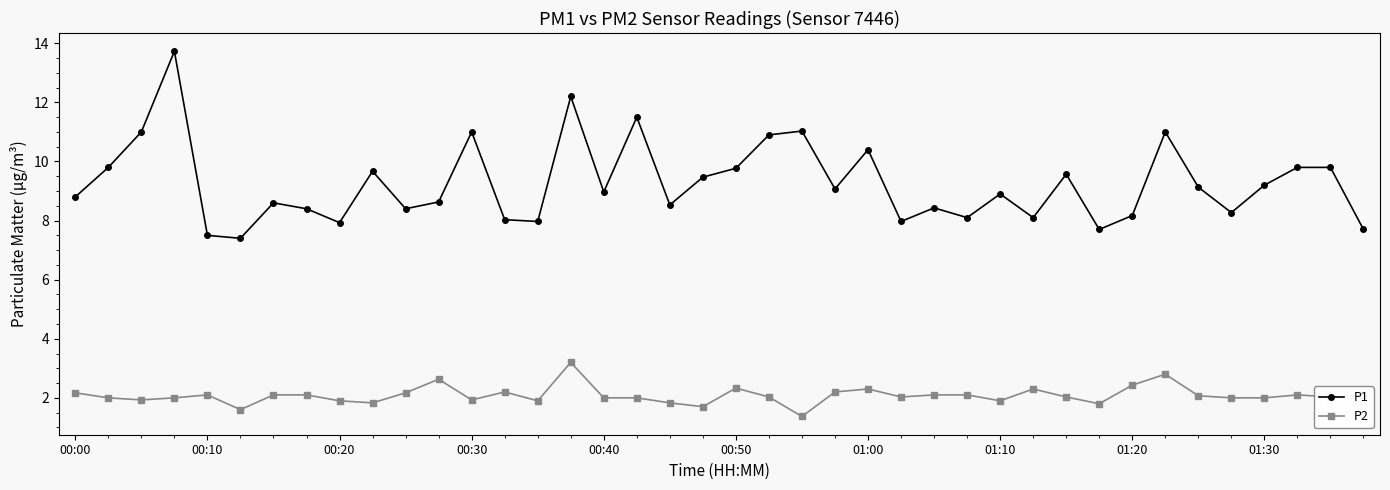

True or false: P2 and P1 intersect in this chart.

False